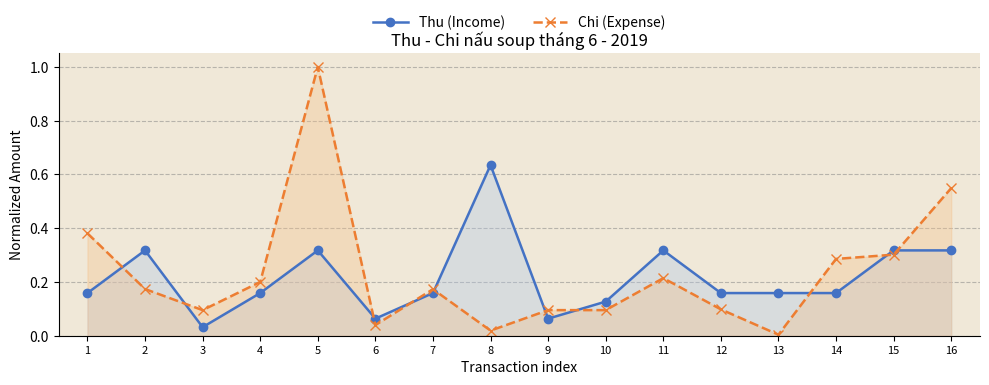

What is the maximum value for Chi (Expense)?

1.0